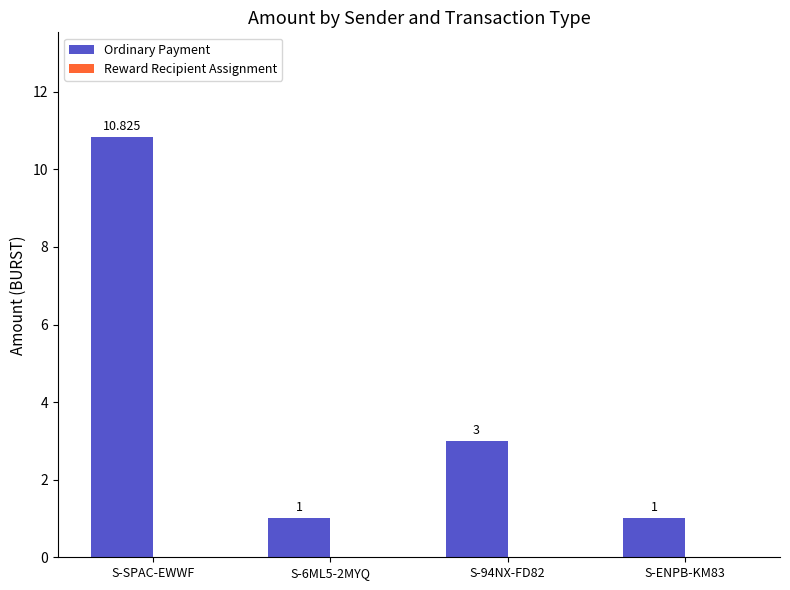

Between S-SPAC-EWWF and S-ENPB-KM83, which is larger?

S-SPAC-EWWF